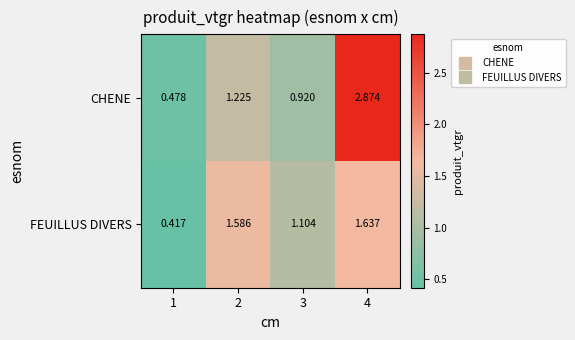

Which series has the widest spread of values?

CHENE